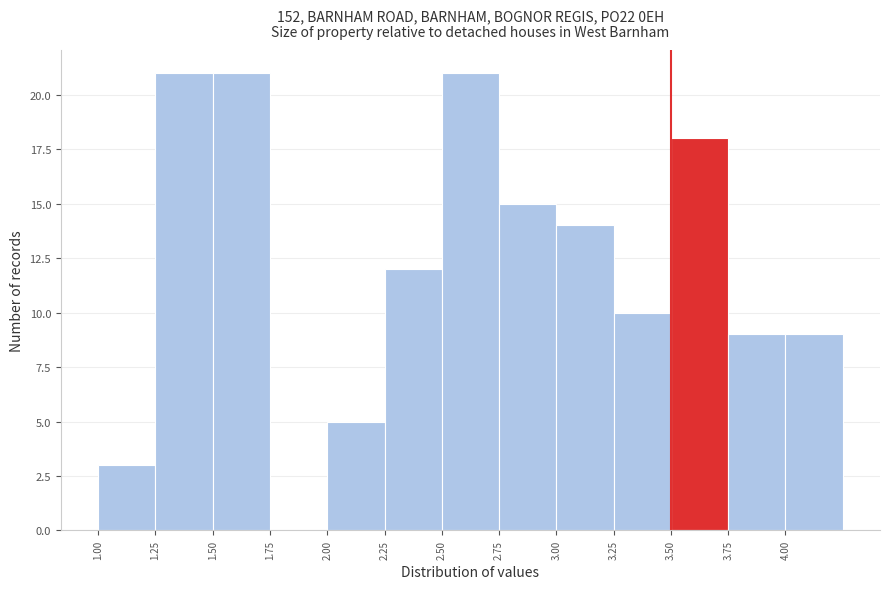

Reading left to right, transcribe this chart: for each bar, give the range it covers on the x-axis and its height. The values are not printed on the chart, so give them approximately, as read against the axis.

1.00 to 1.25: 3
1.25 to 1.50: 21
1.50 to 1.75: 21
1.75 to 2.00: 0
2.00 to 2.25: 5
2.25 to 2.50: 12
2.50 to 2.75: 21
2.75 to 3.00: 15
3.00 to 3.25: 14
3.25 to 3.50: 10
3.50 to 3.75: 18
3.75 to 4.00: 9
4.00 to 4.25: 9